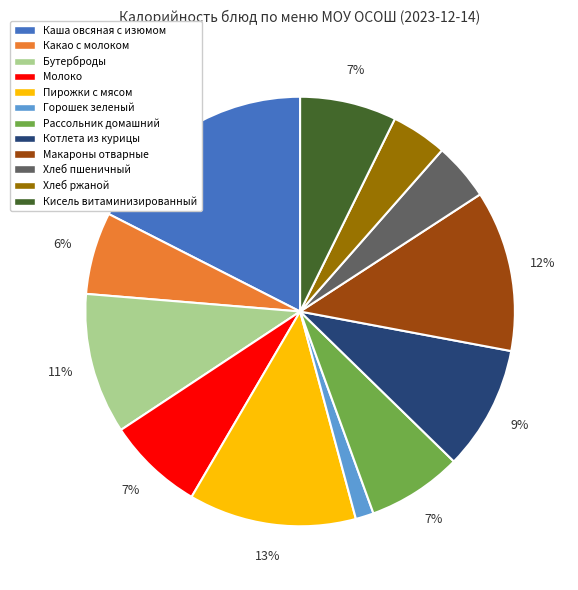

Is there a majority slice in this chart?

No